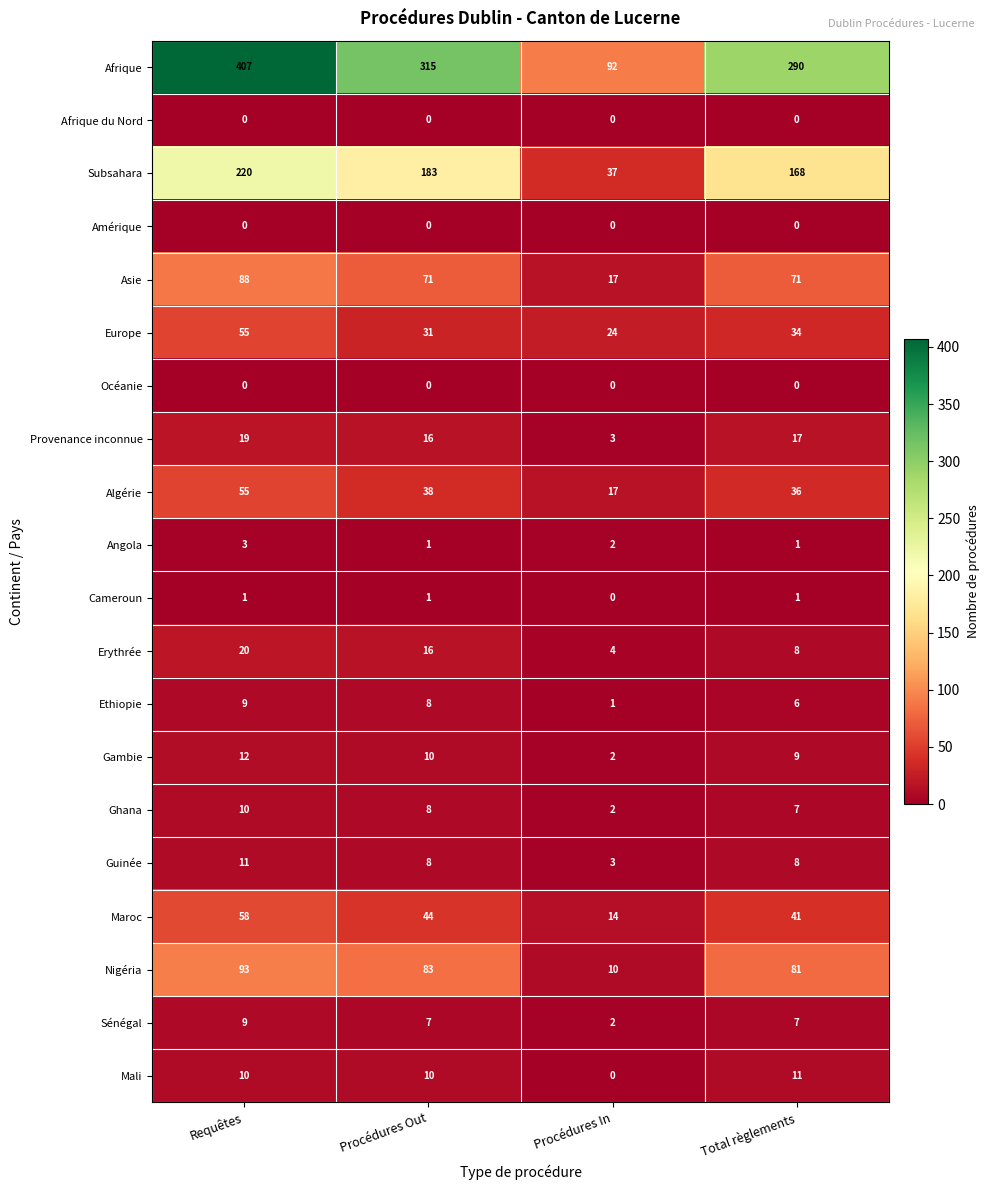

What is the greatest value displayed?

407